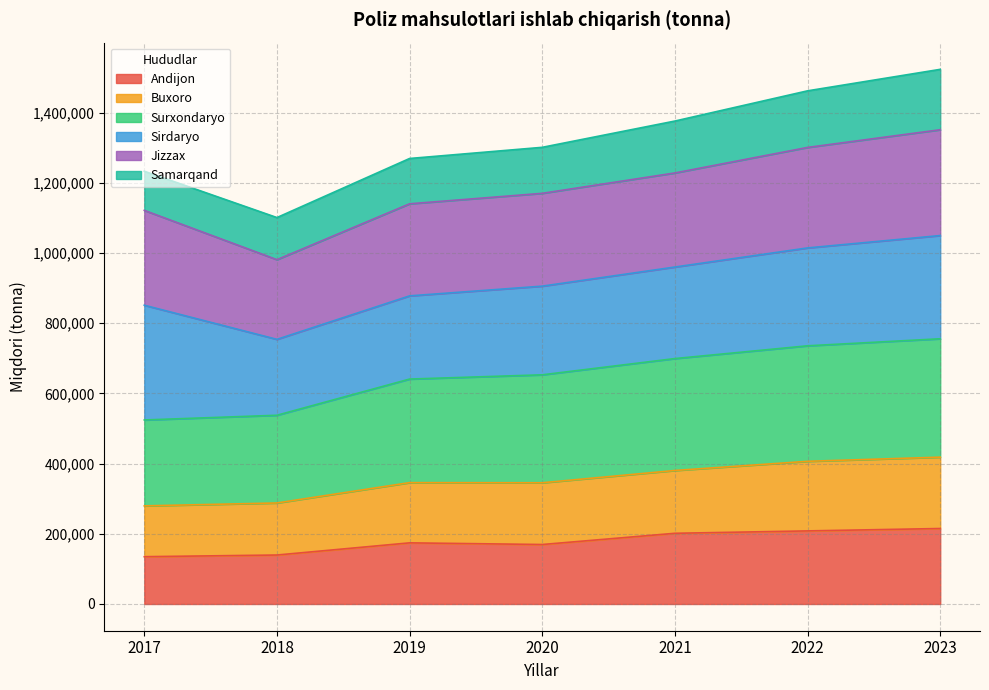

Which has a higher value, 2023 or 2019?

2023